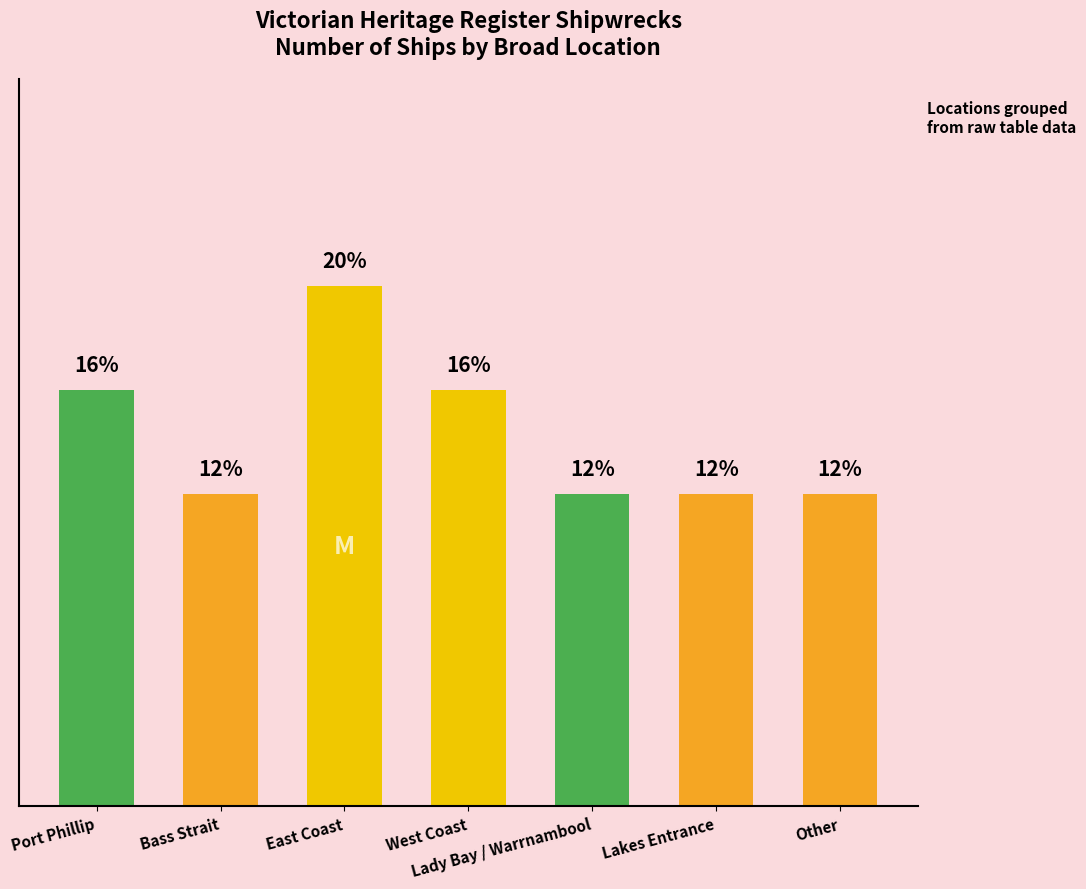

What is the difference between the second highest and second lowest values?

1